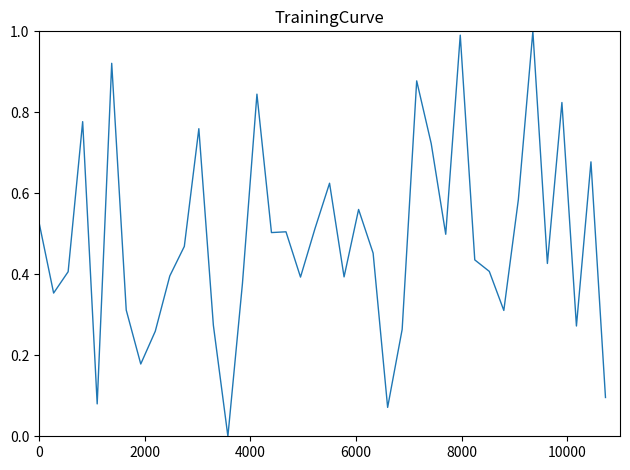

What is the difference between the maximum and minimum values?

1.0